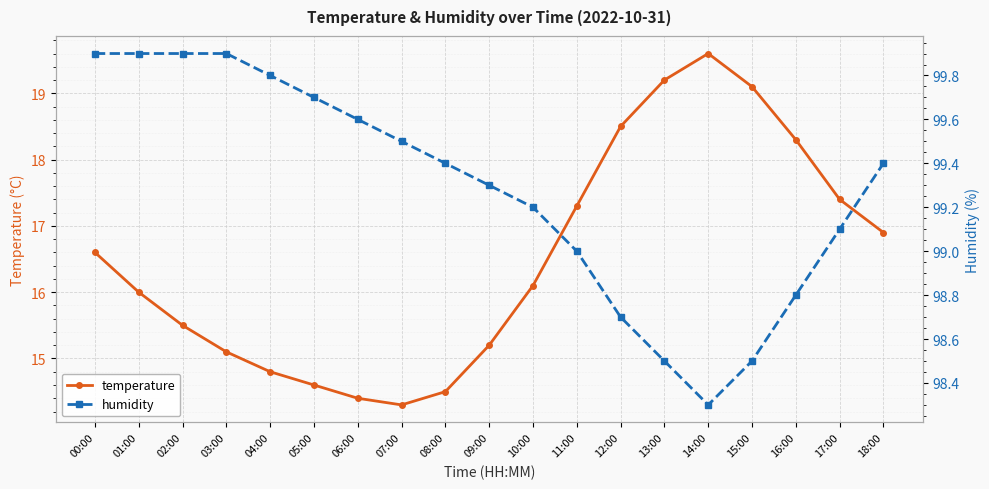

What is the difference between the temperature values at 12:00 and 13:00?

0.7